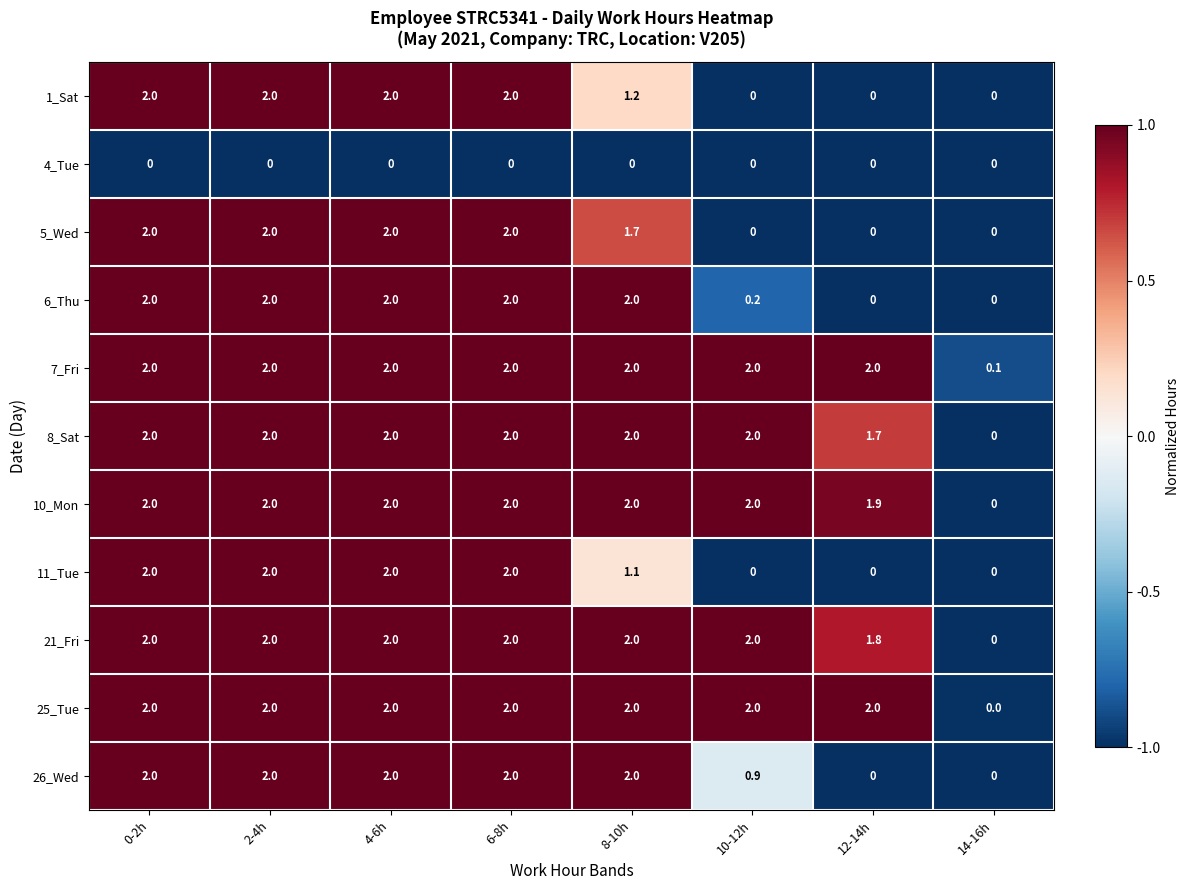

What is the sum of the 21_Fri values at 8-10h and 0-2h?

4.0